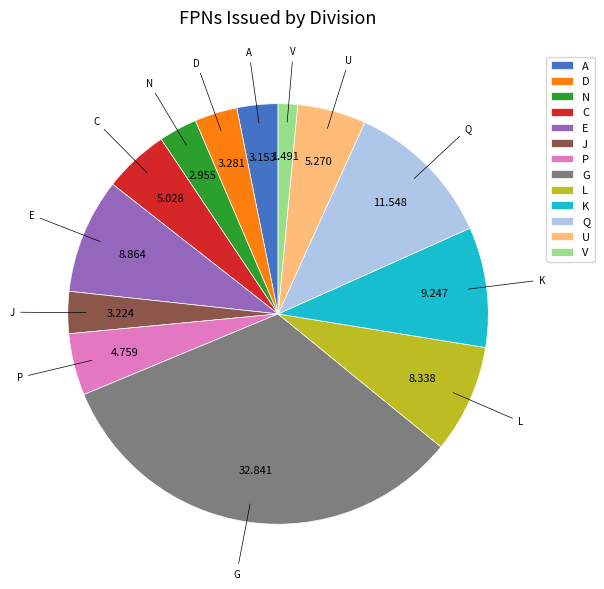

Is there any slice that represents more than half of the pie?

No